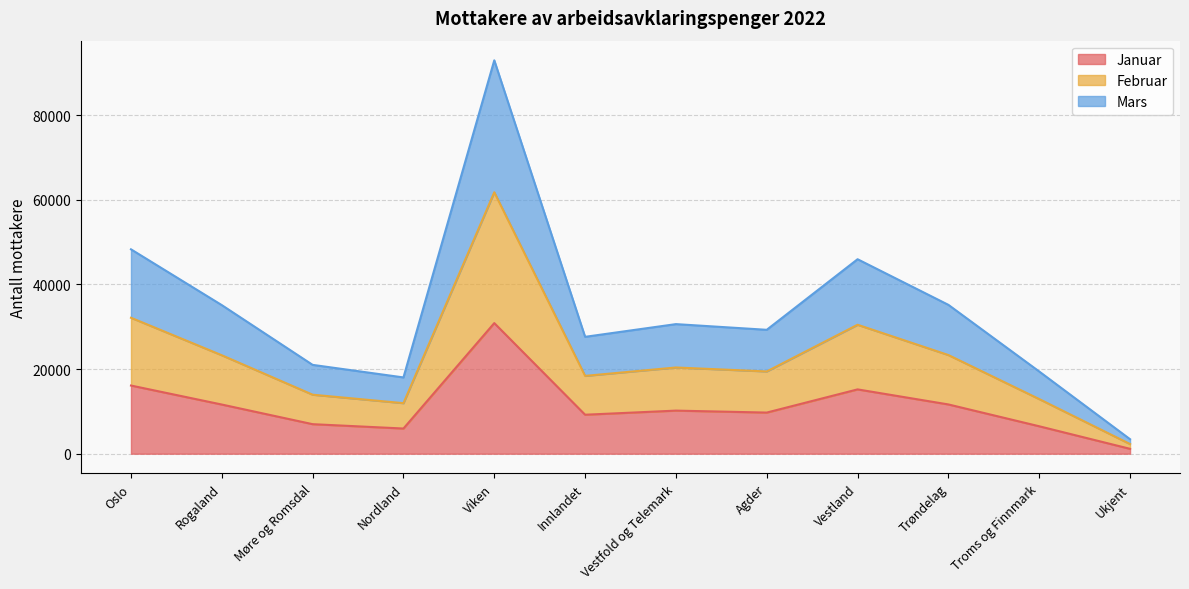

What is the approximate value of Januar at Agder?

9719